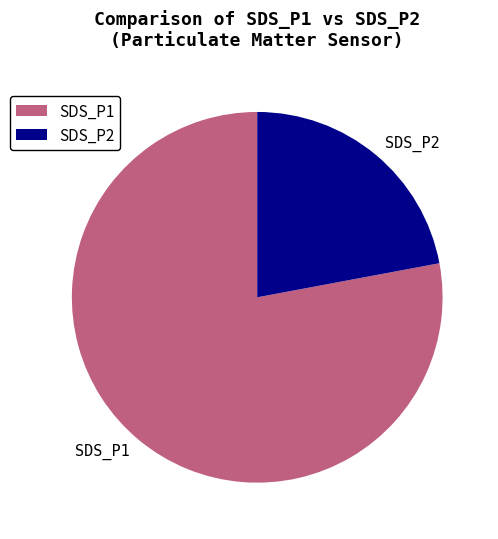

Is there a majority slice in this chart?

Yes